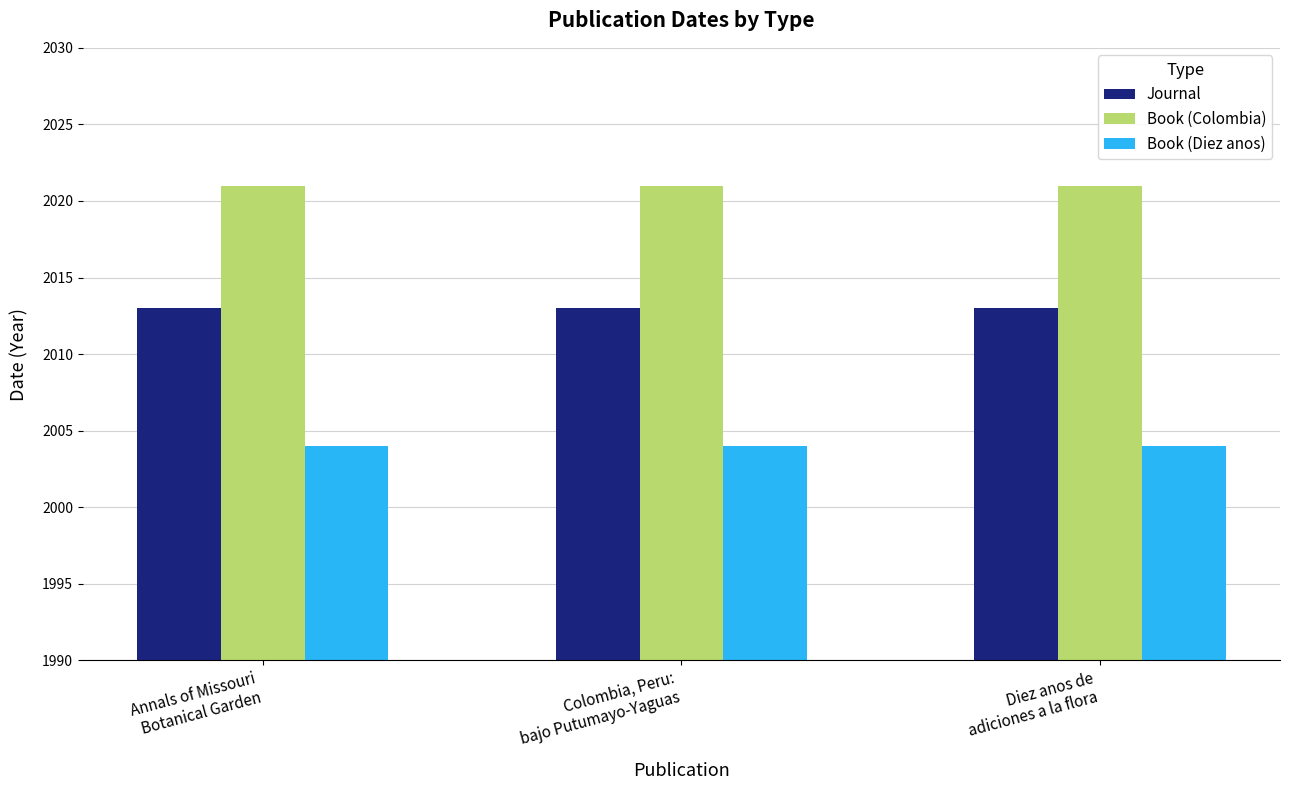

What is the value of the Book (Colombia) bar at the 1st from the left?

2021